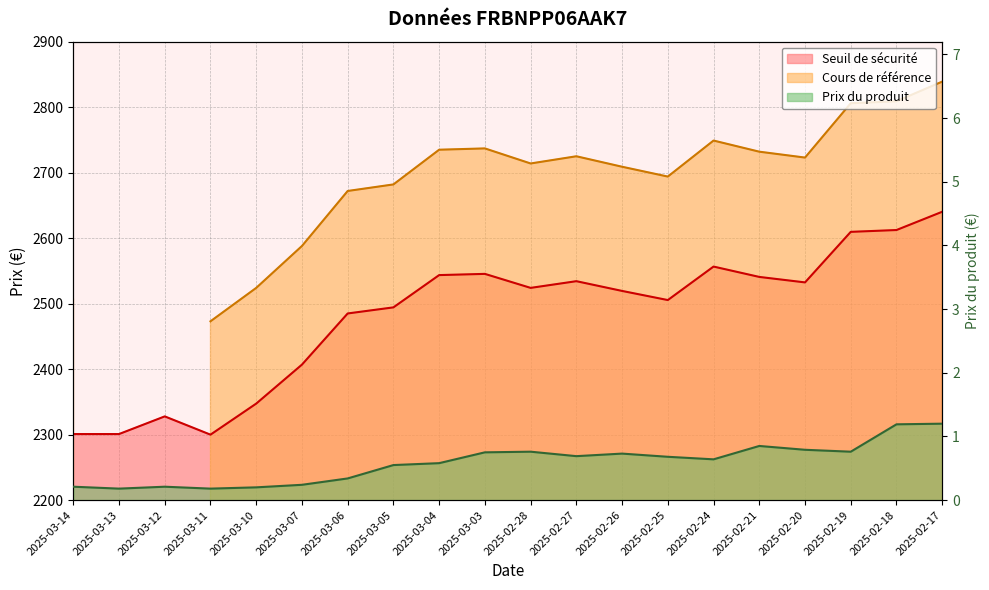

Reading left to right, transcribe all the data shown in this chart.

Seuil de sécurité: 2300.8	2300.8	2327.8	2299.9	2347.3	2406.8	2485.0	2494.3	2543.6	2545.4	2524.0	2534.2	2519.4	2505.4	2556.6	2540.8	2532.4	2609.6	2612.4	2640.3
Prix du produit: 0.2	0.2	0.2	0.2	0.2	0.2	0.3	0.6	0.6	0.8	0.8	0.7	0.7	0.7	0.6	0.8	0.8	0.8	1.2	1.2